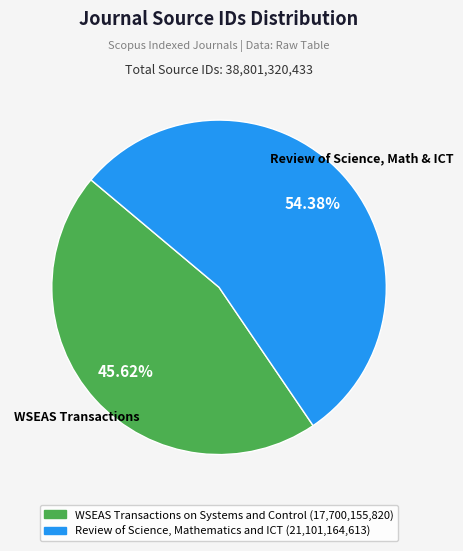

Which slice is the smallest?

WSEAS Transactions on Systems and Control